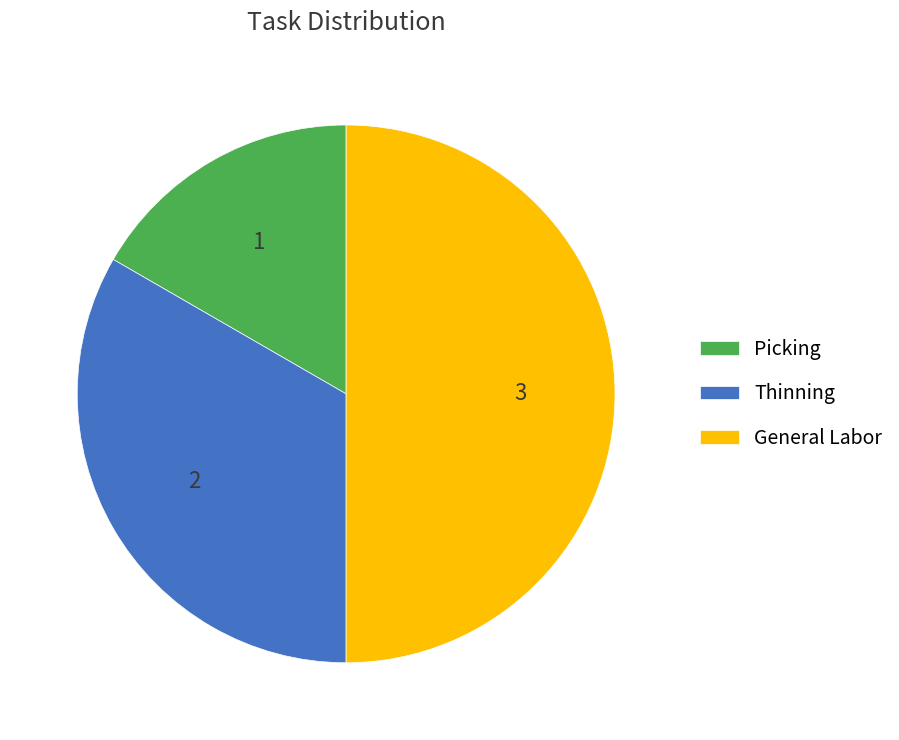

Is it true that Thinning is 33% of the pie?

True